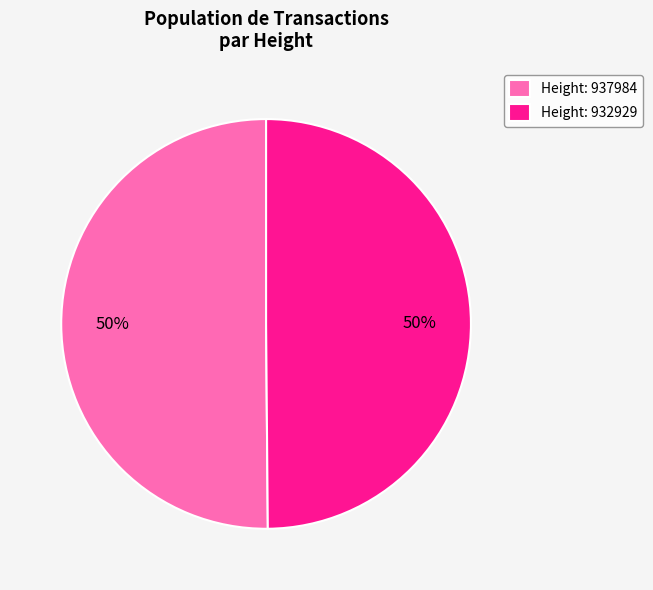

What is the ratio of the value at Height: 937984 to the value at Height: 932929?

1.0